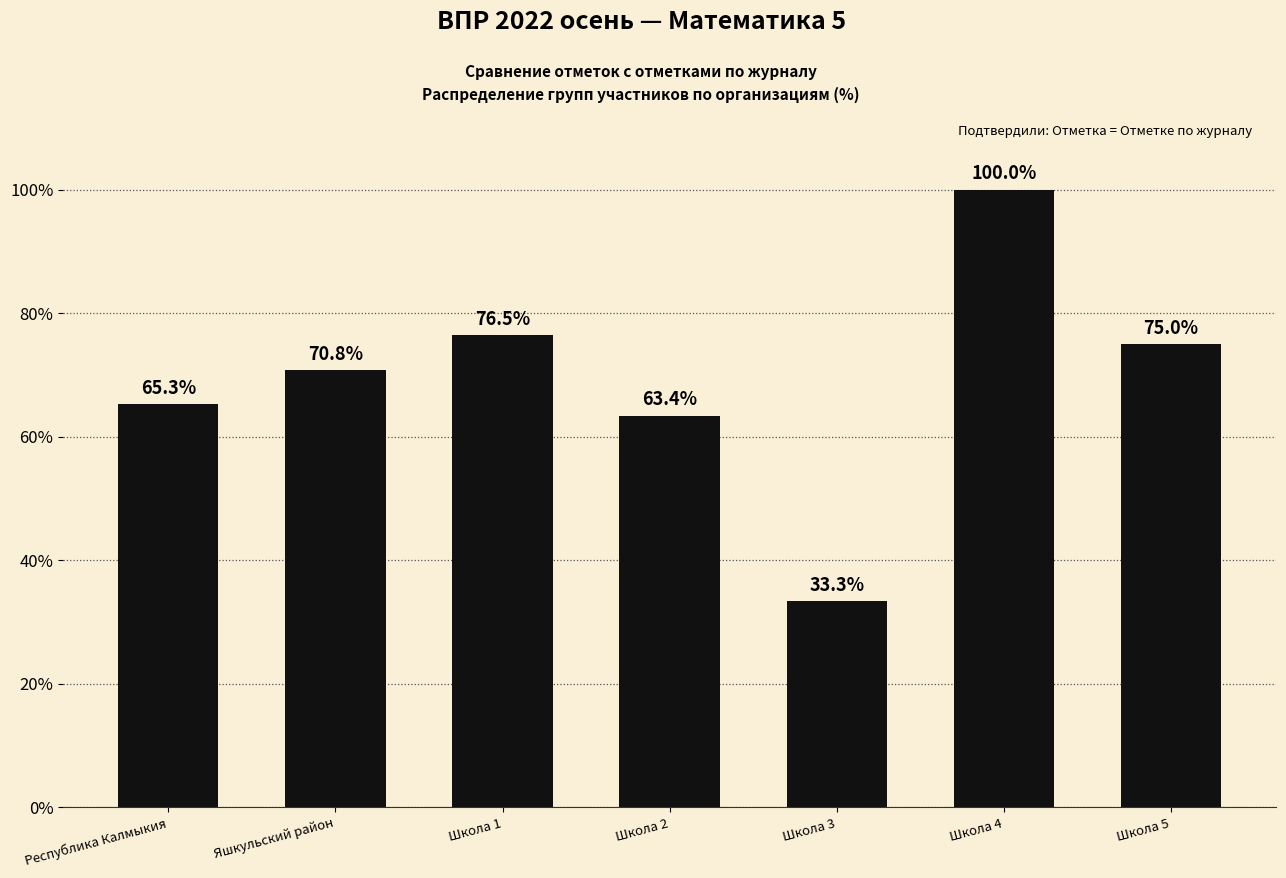

Reading left to right, what are all the values shown in this chart?

65.3	70.8	76.5	63.4	33.3	100.0	75.0